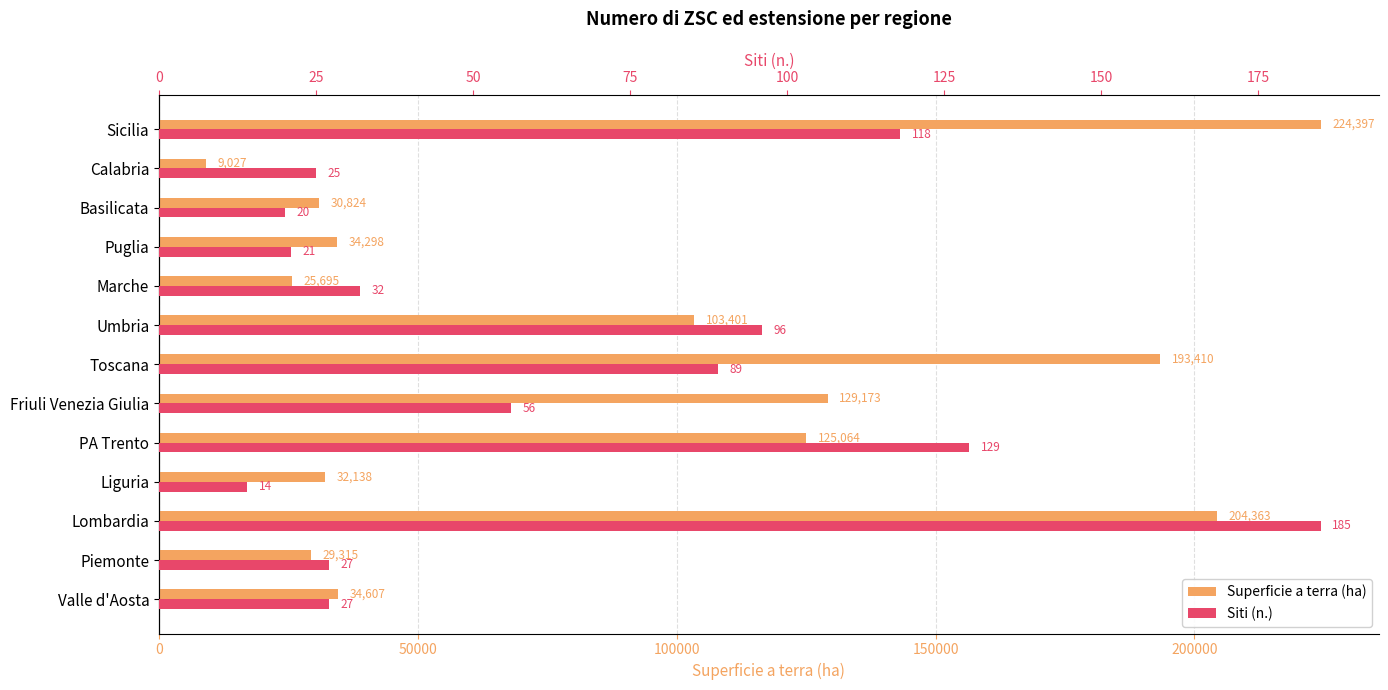

What is the average value of the Siti (n.) series?

65